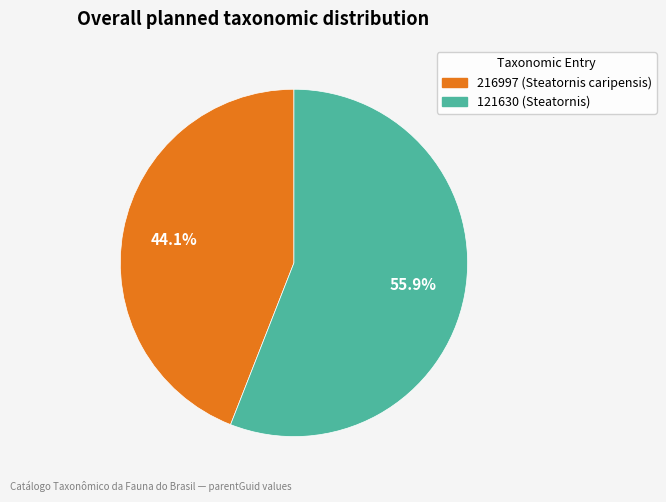

Count the number of slices in the pie.

2